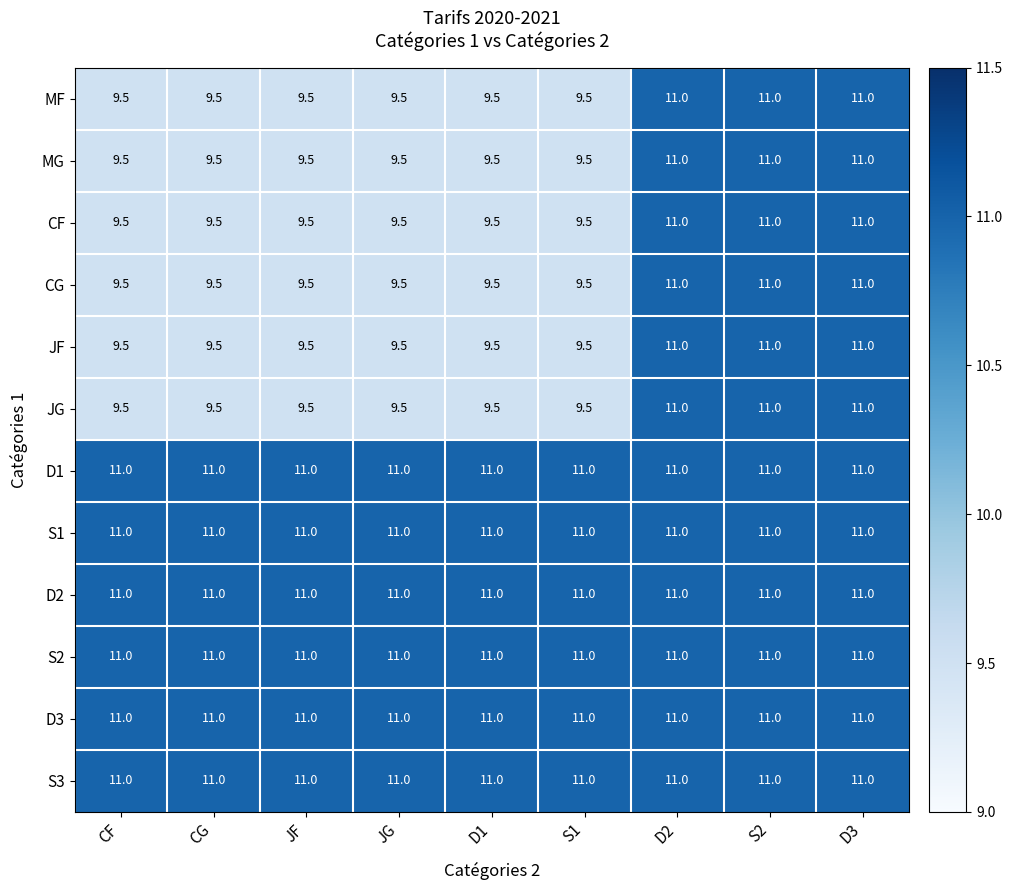

Count the number of data series in this chart.

12